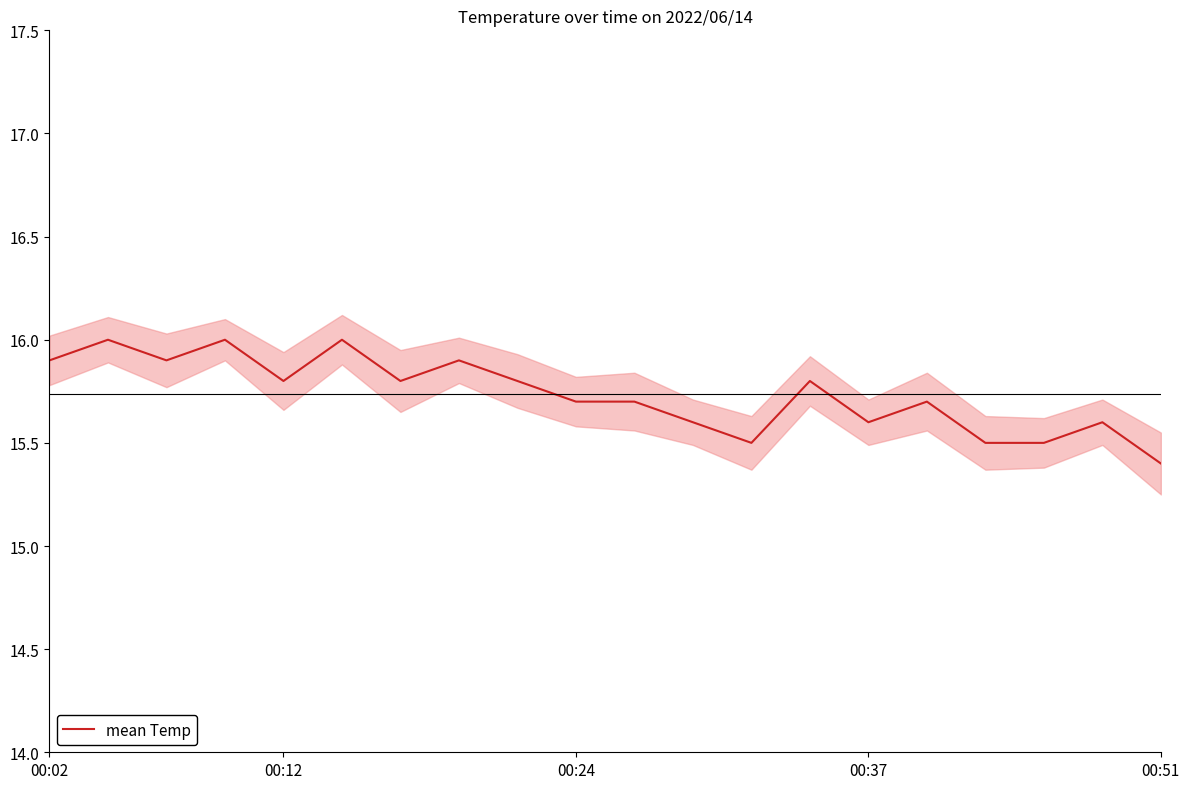

The value of mean Temp at 00:24 is 25.4. True or false?

False